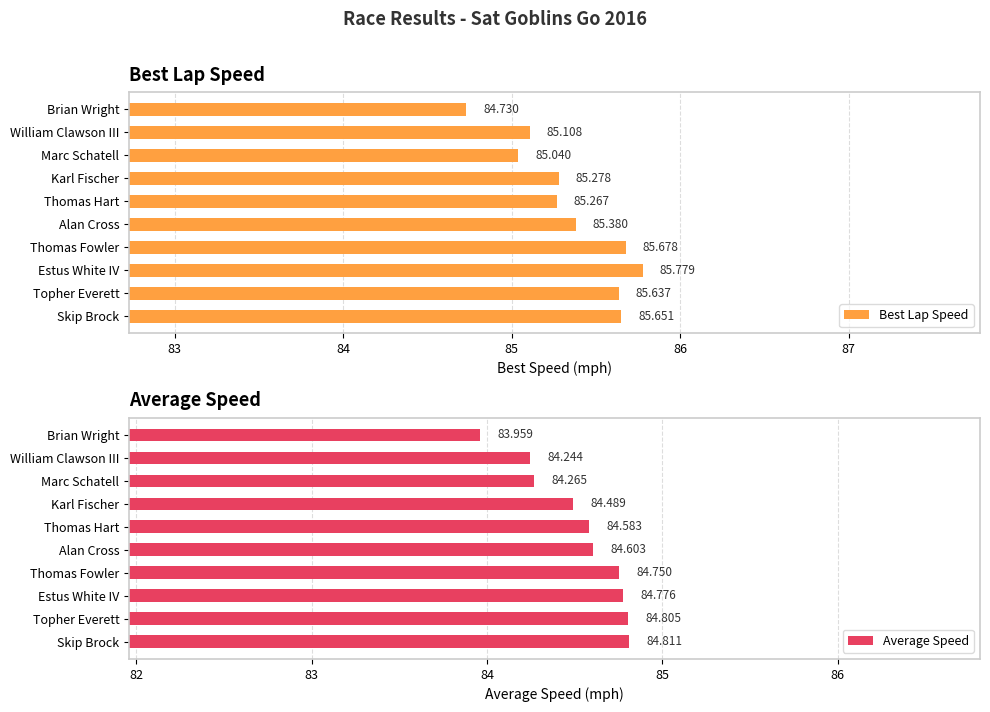

What is the maximum value for Best Lap Speed?

85.8